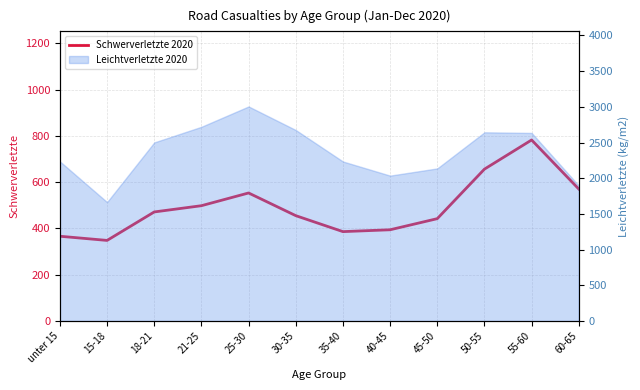

The value at 18-21 is 471. True or false?

True